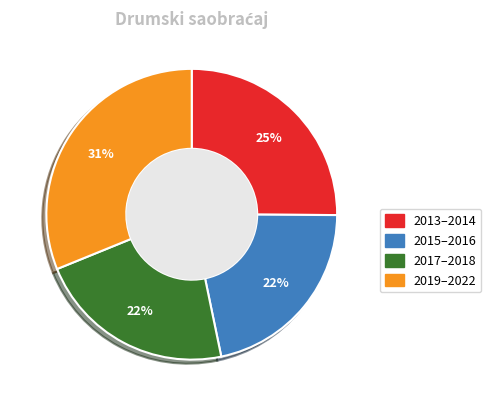

To the nearest percent, what portion does 2013–2014 represent?

25%